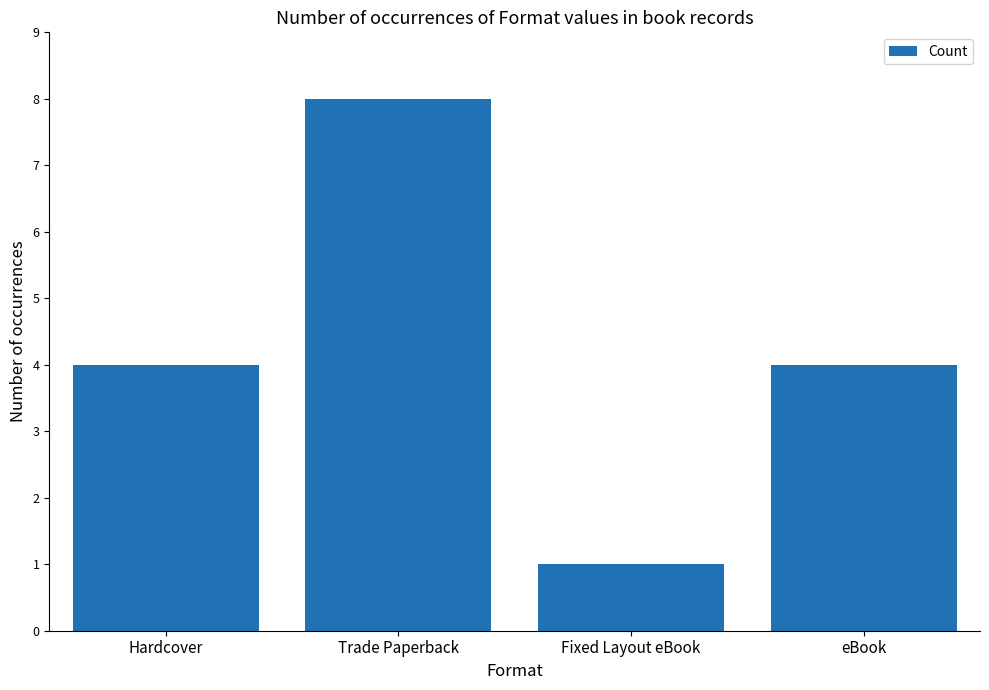

The chart shows a value of 1 at Fixed Layout eBook. True or false?

True